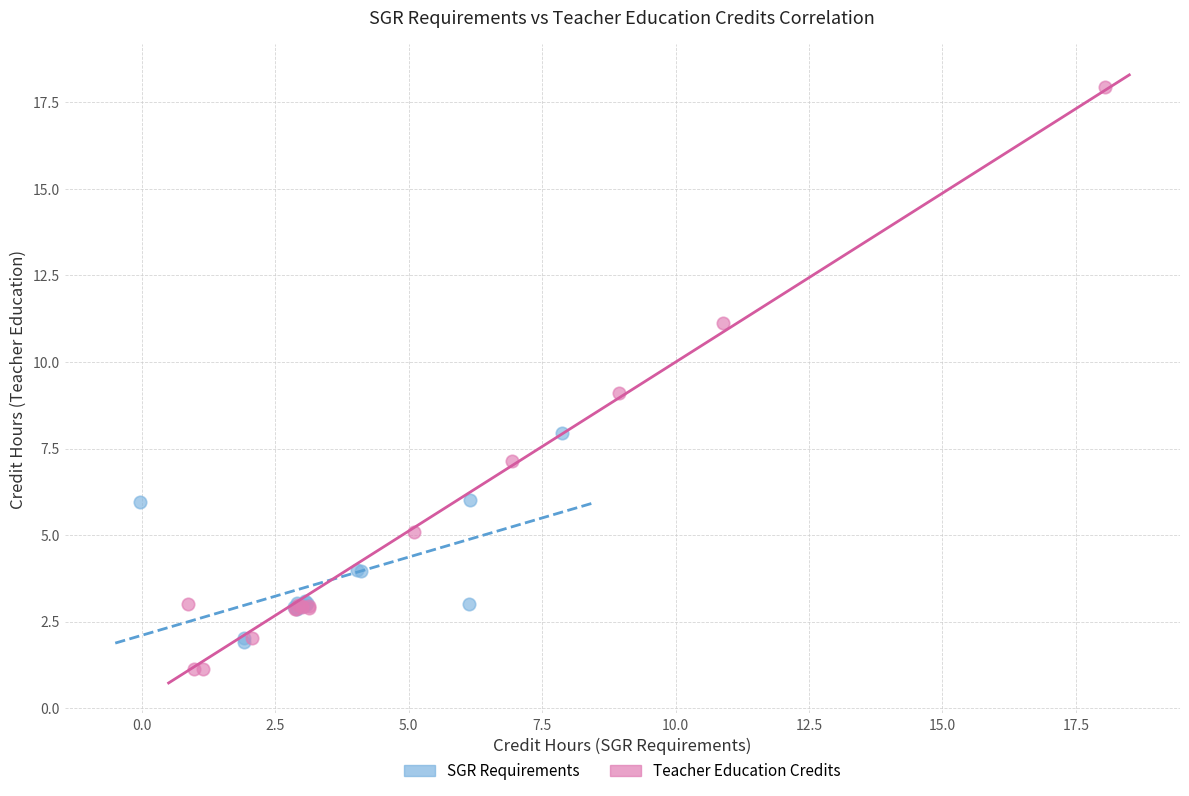

Which series contains the highest Y value?

Teacher Education Credits